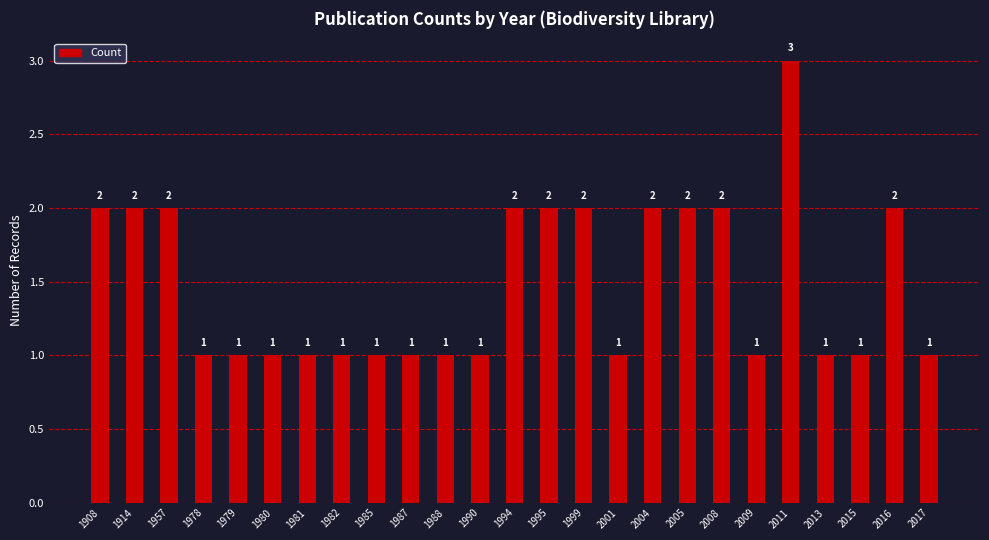

What is the sum of all values?

37